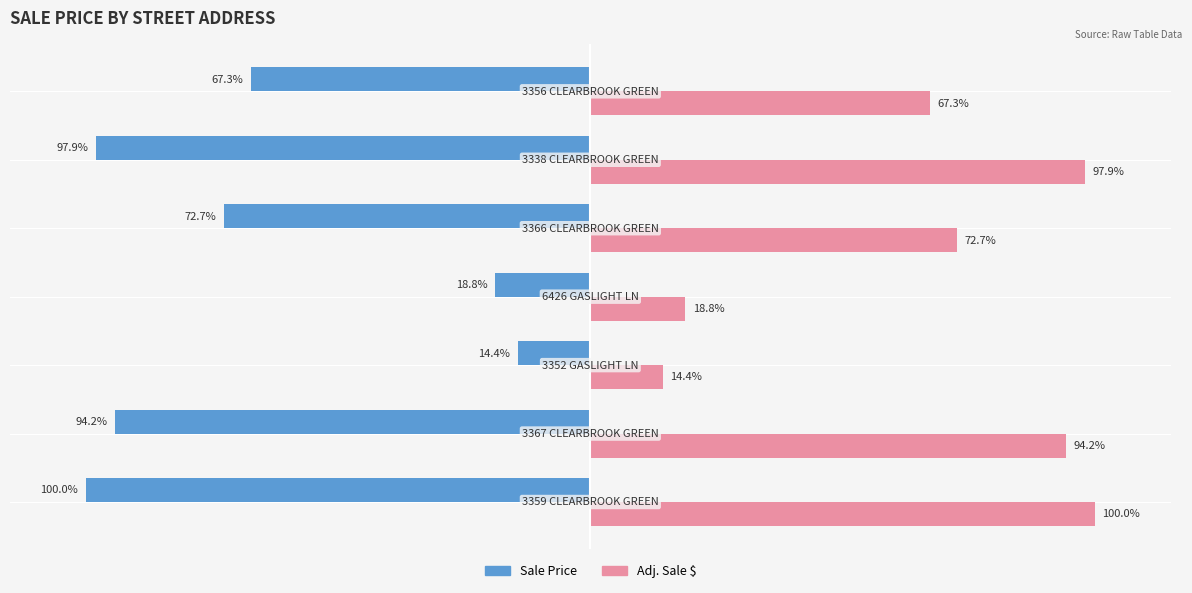

List the series in order of their overall mean, lowest first.

Sale Price, Adj. Sale $